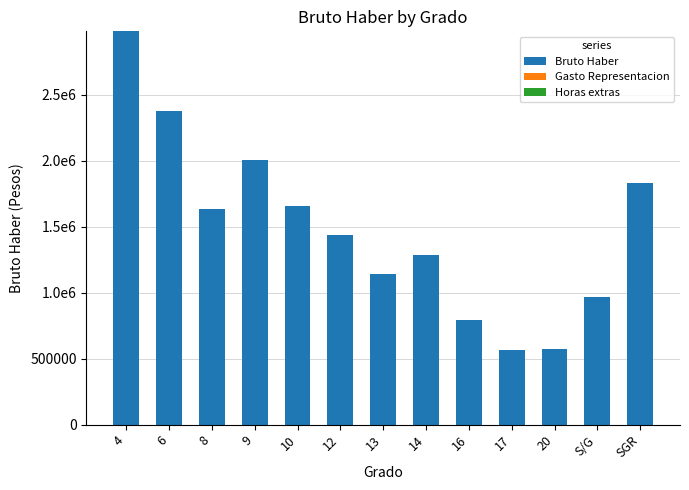

Does the chart contain any negative values?

No